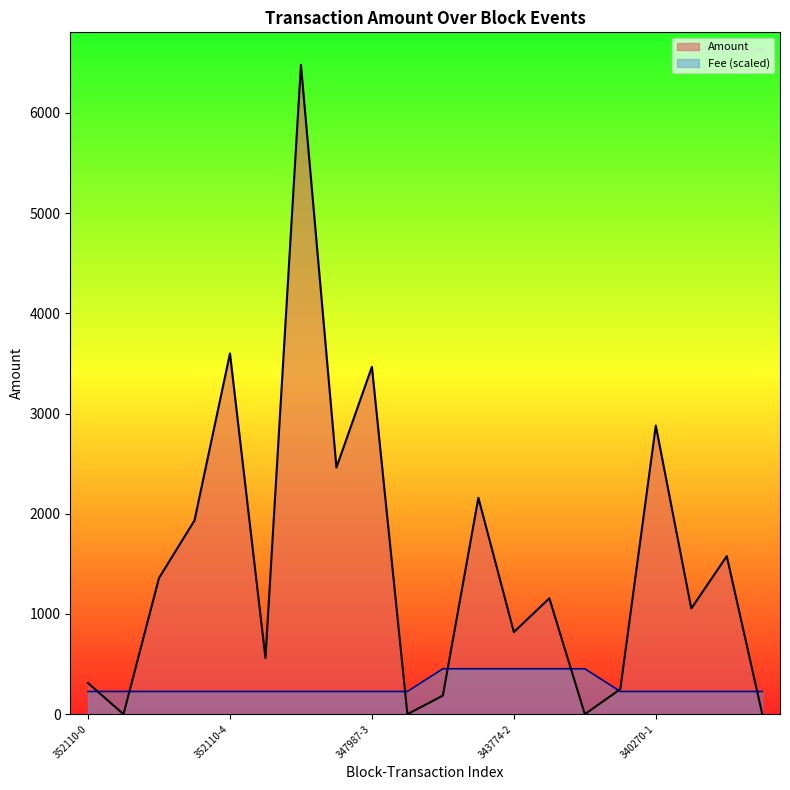

Is it true that Fee equals 226.8 at 347987-1?

True